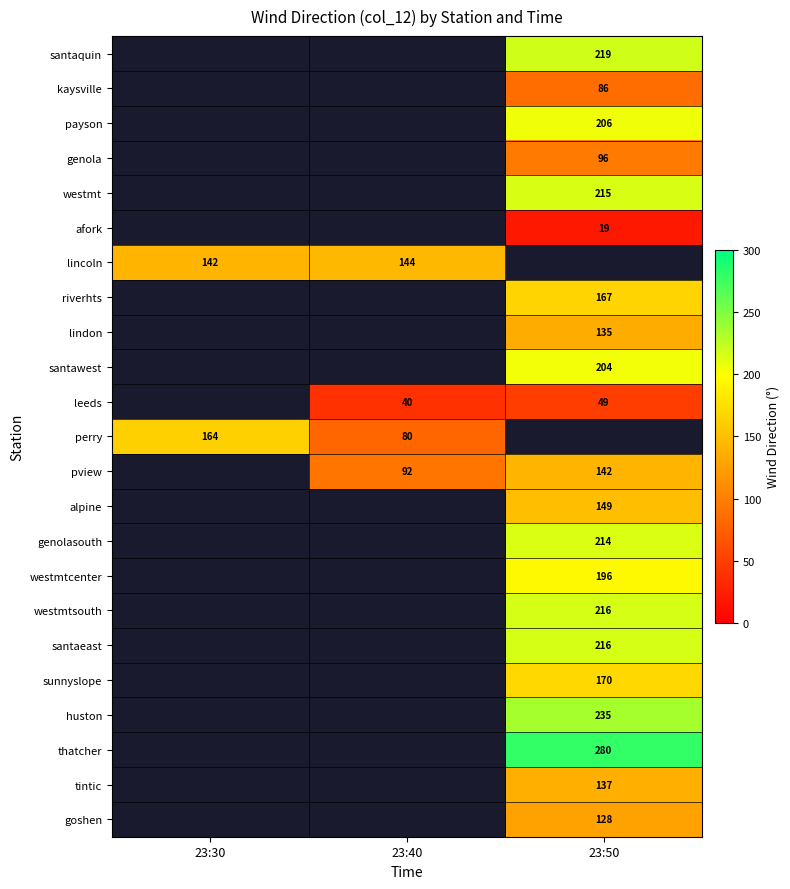

Is the value of westmt at 23:50 greater than the value of alpine at 23:50?

Yes